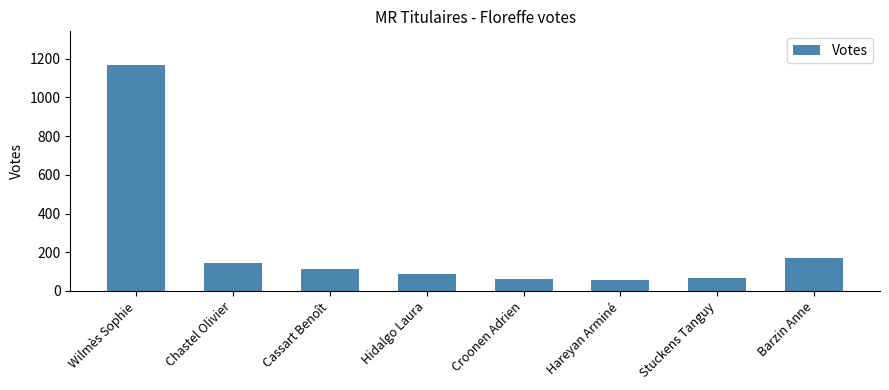

Where is the data nearest to the value 610?

Barzin Anne